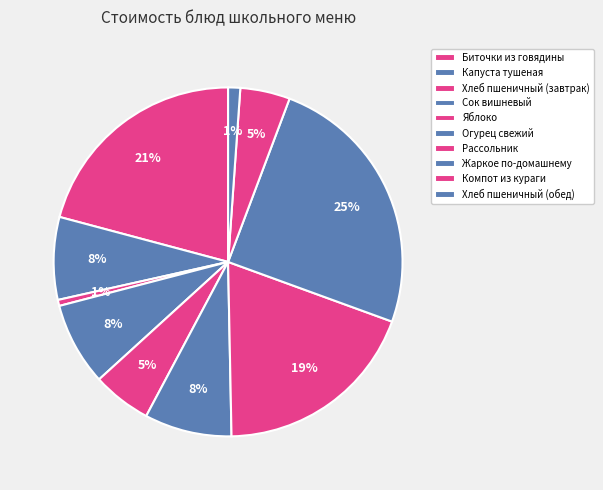

Rank the categories by value from highest to lowest.

Жаркое по-домашнему, Биточки из говядины, Рассольник, Огурец свежий, Сок вишневый, Капуста тушеная, Яблоко, Компот из кураги, Хлеб пшеничный (обед), Хлеб пшеничный (завтрак)